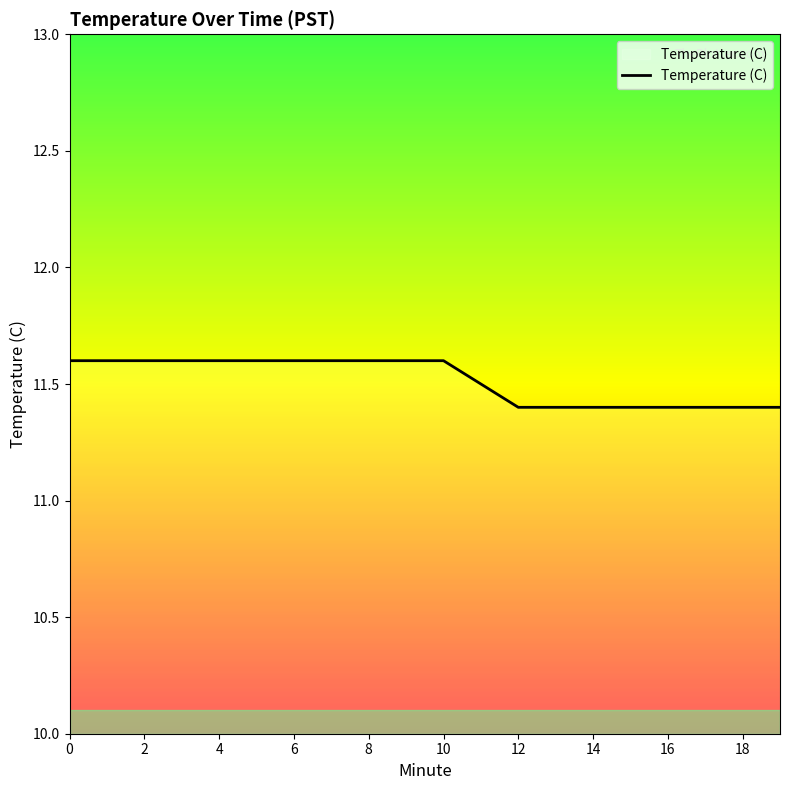

What is the sum of all values?

230.3